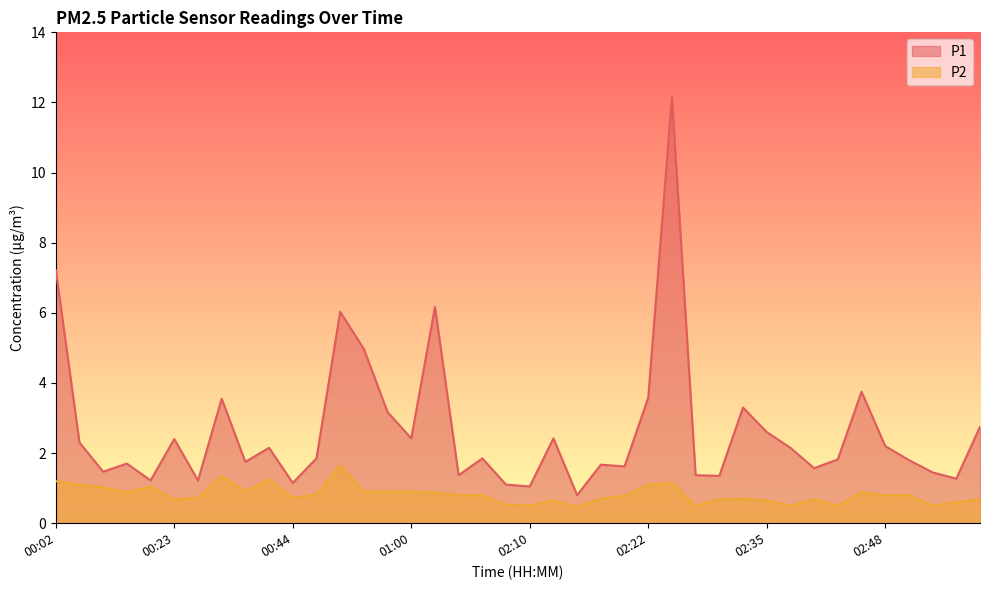

Where is the first local minimum for P2?

00:15